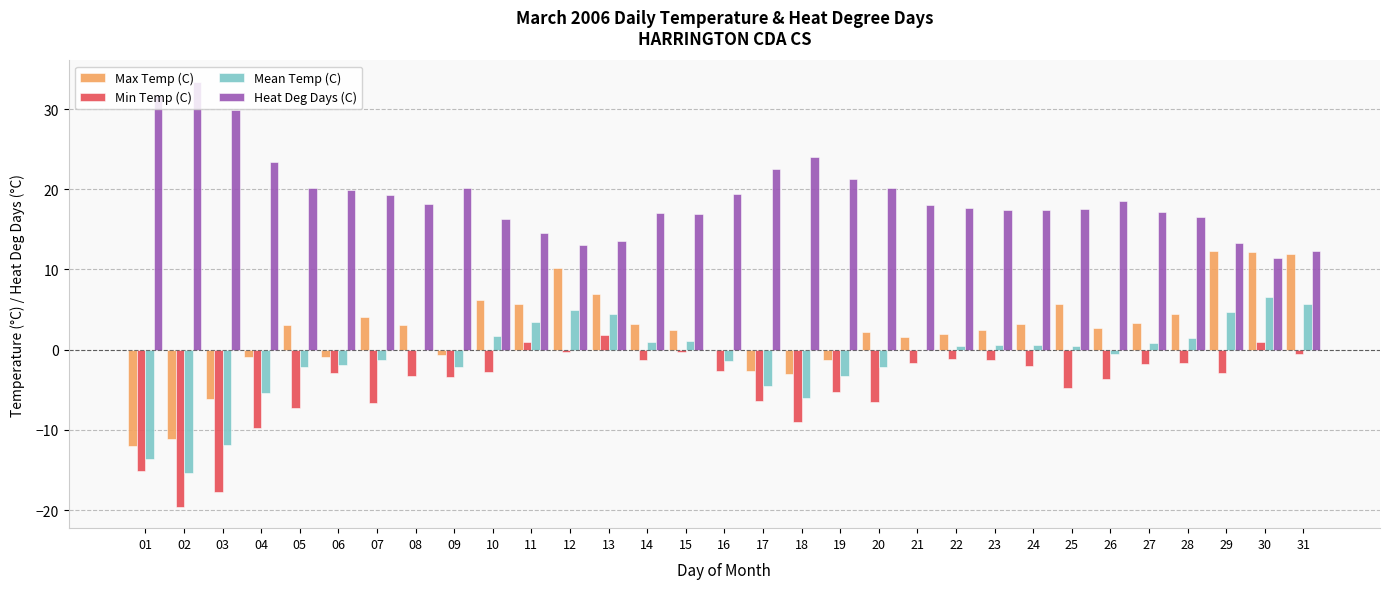

What are all the series names shown in the legend?

Max Temp (C), Min Temp (C), Mean Temp (C), Heat Deg Days (C)